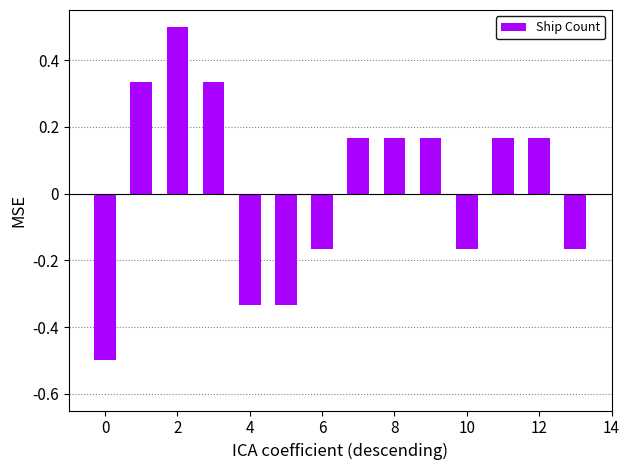

What is the difference between the second highest and second lowest values?

0.7